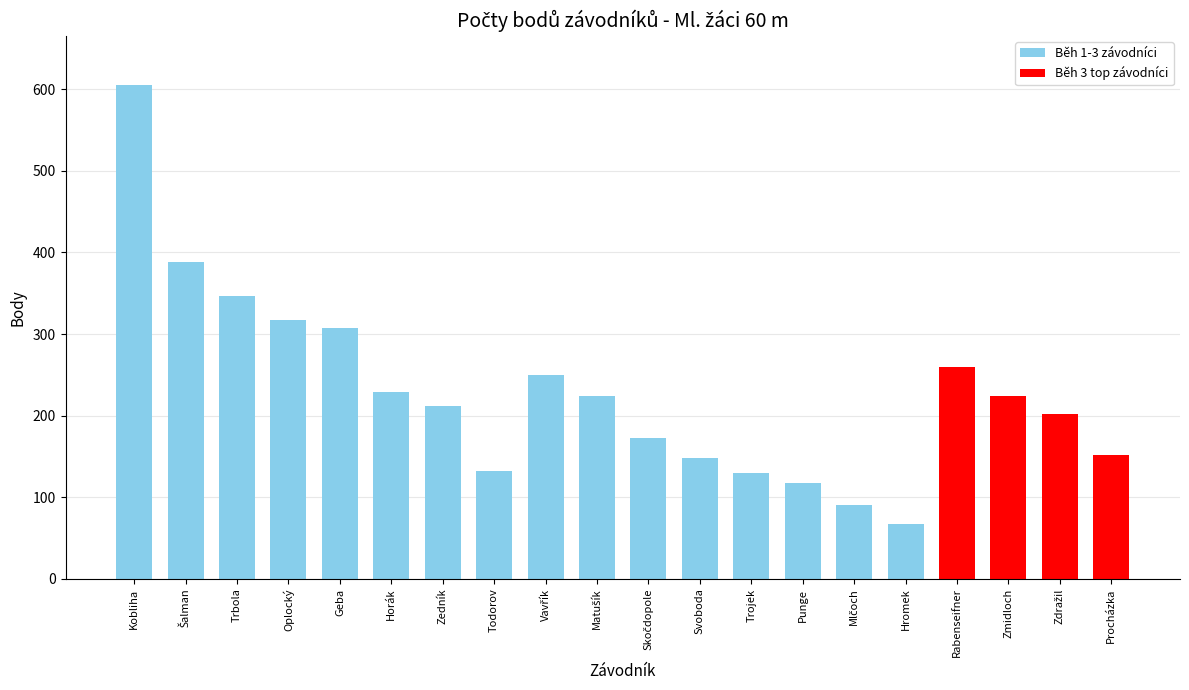

What is the minimum value shown in the chart?

67